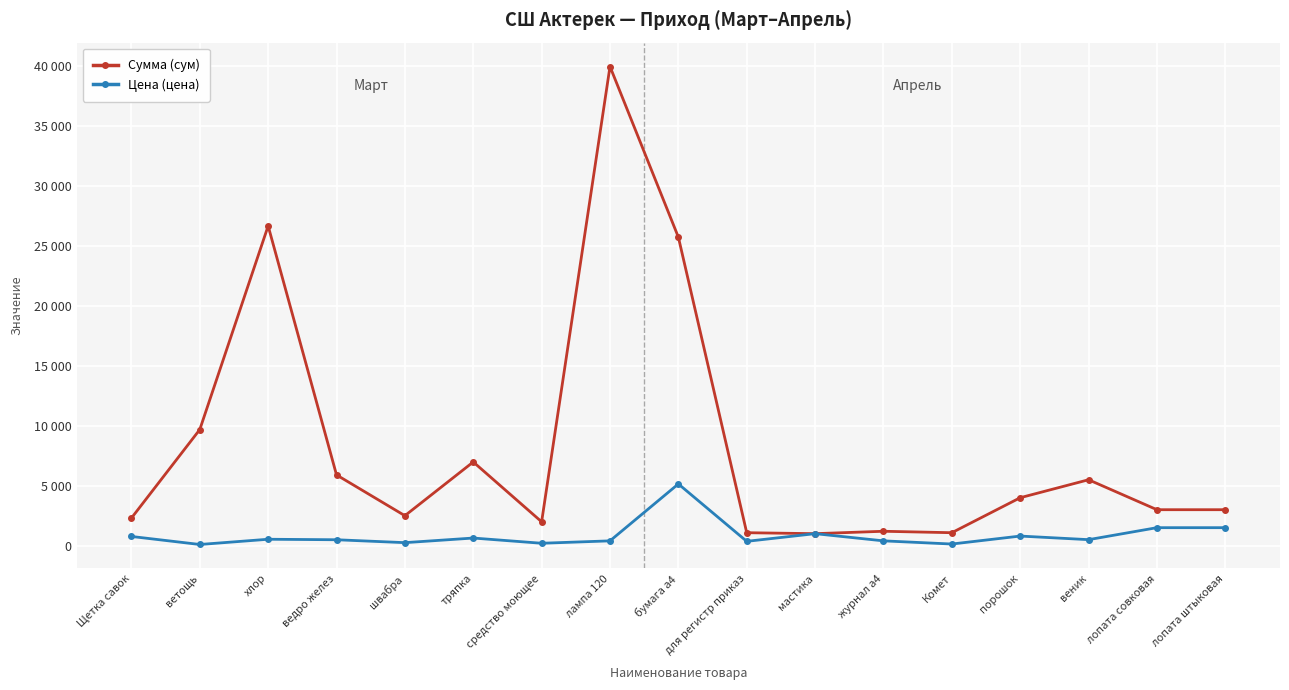

Where does the Сумма (сум) series first go above 3000?

ветощь